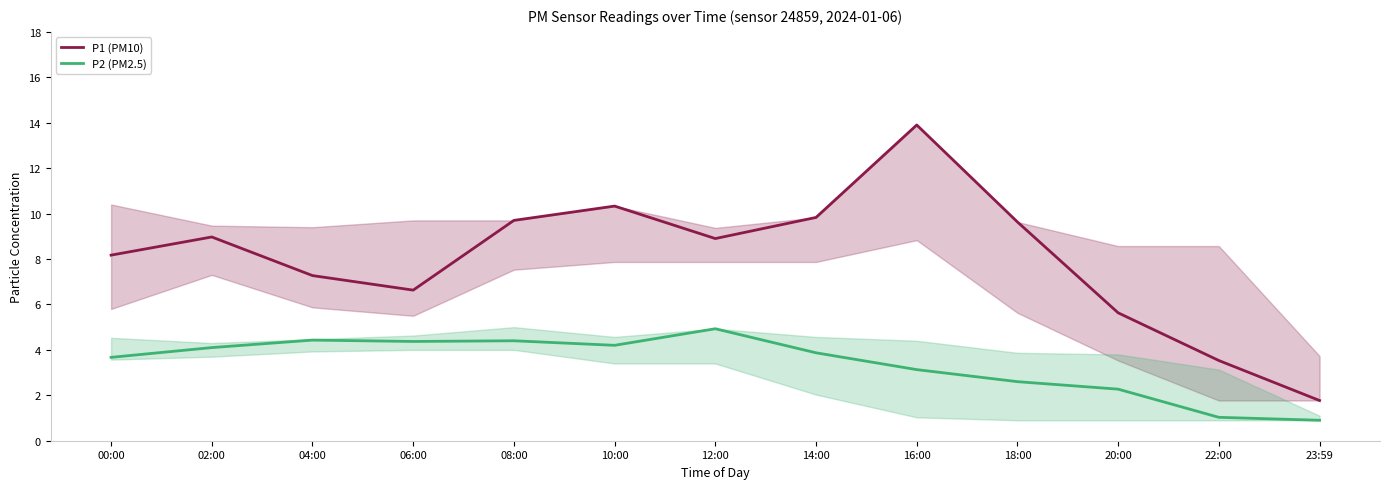

What is the difference between the highest and lowest values at 08:00?

5.3